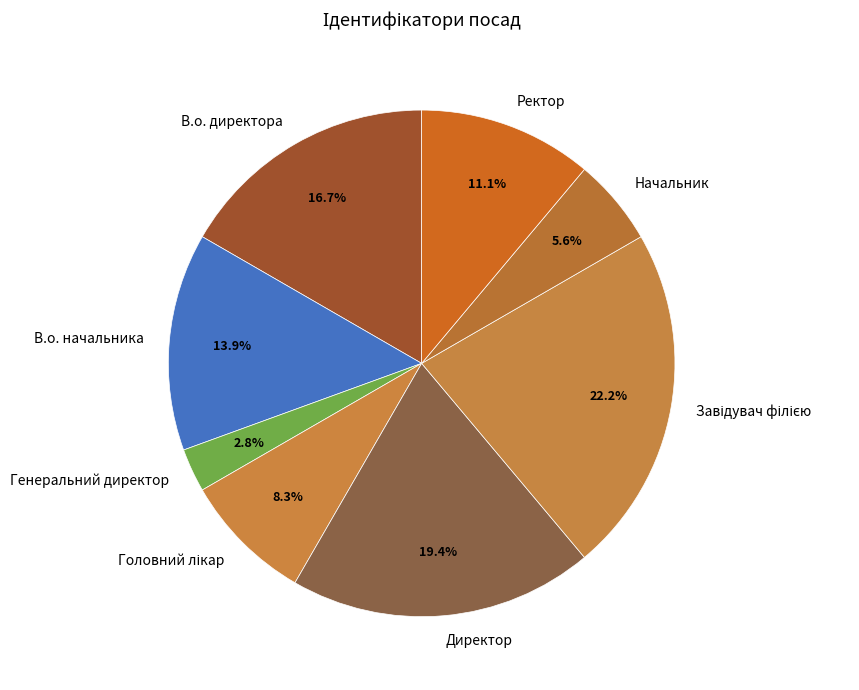

True or false: Генеральний директор accounts for 3% of the total.

True